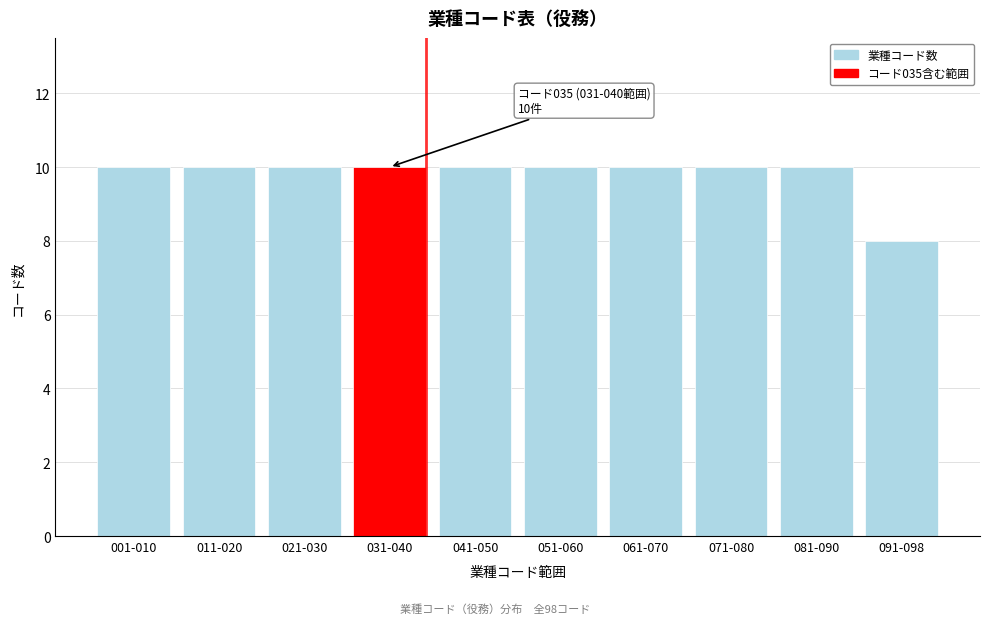

Reading left to right, transcribe all the data shown in this chart.

001-010=10	011-020=10	021-030=10	031-040=10	041-050=10	051-060=10	061-070=10	071-080=10	081-090=10	091-098=8